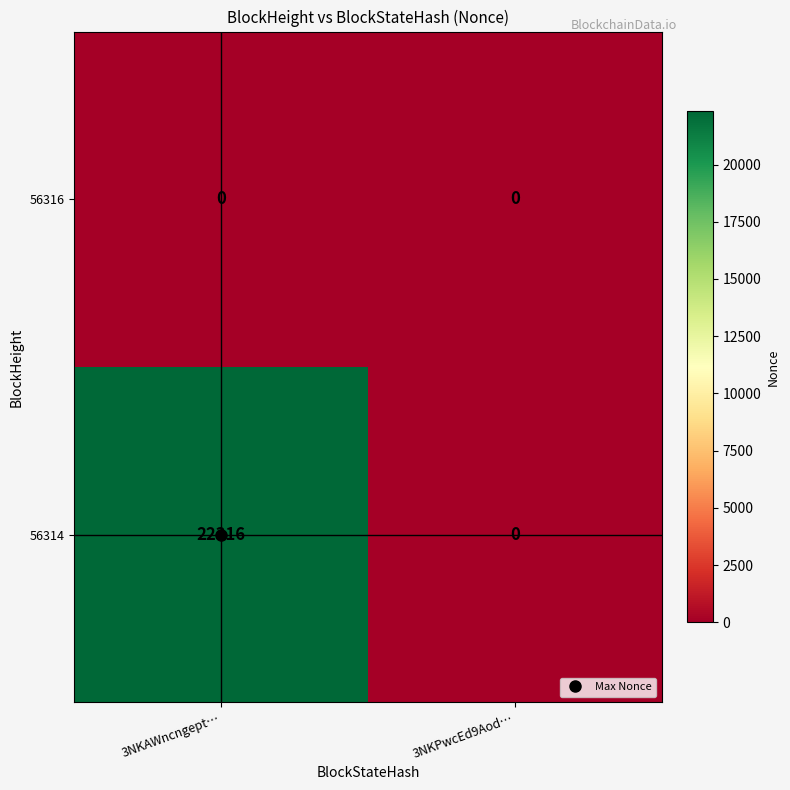

Which series has the largest range (max minus min)?

56314